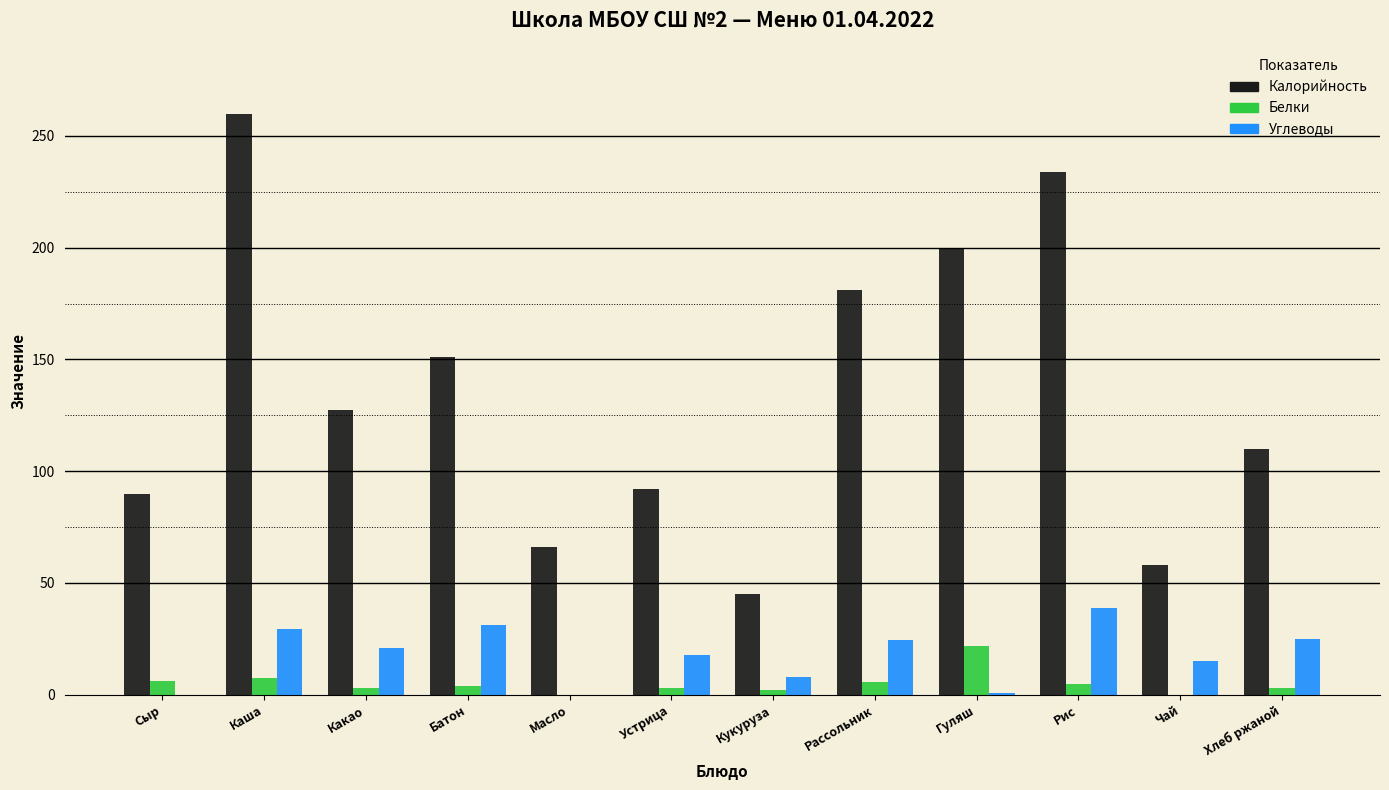

Which series has the largest total across all categories?

Калорийность